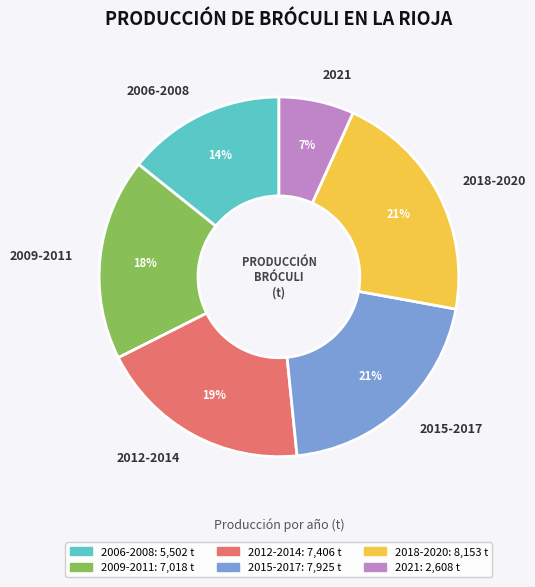

To the nearest percent, what portion does 2021 represent?

7%